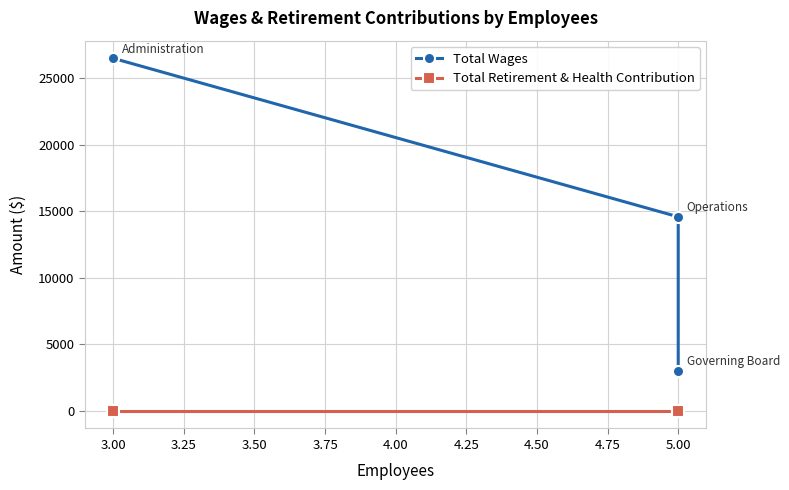

The value of Total Wages at 5.00 is 4142. True or false?

False